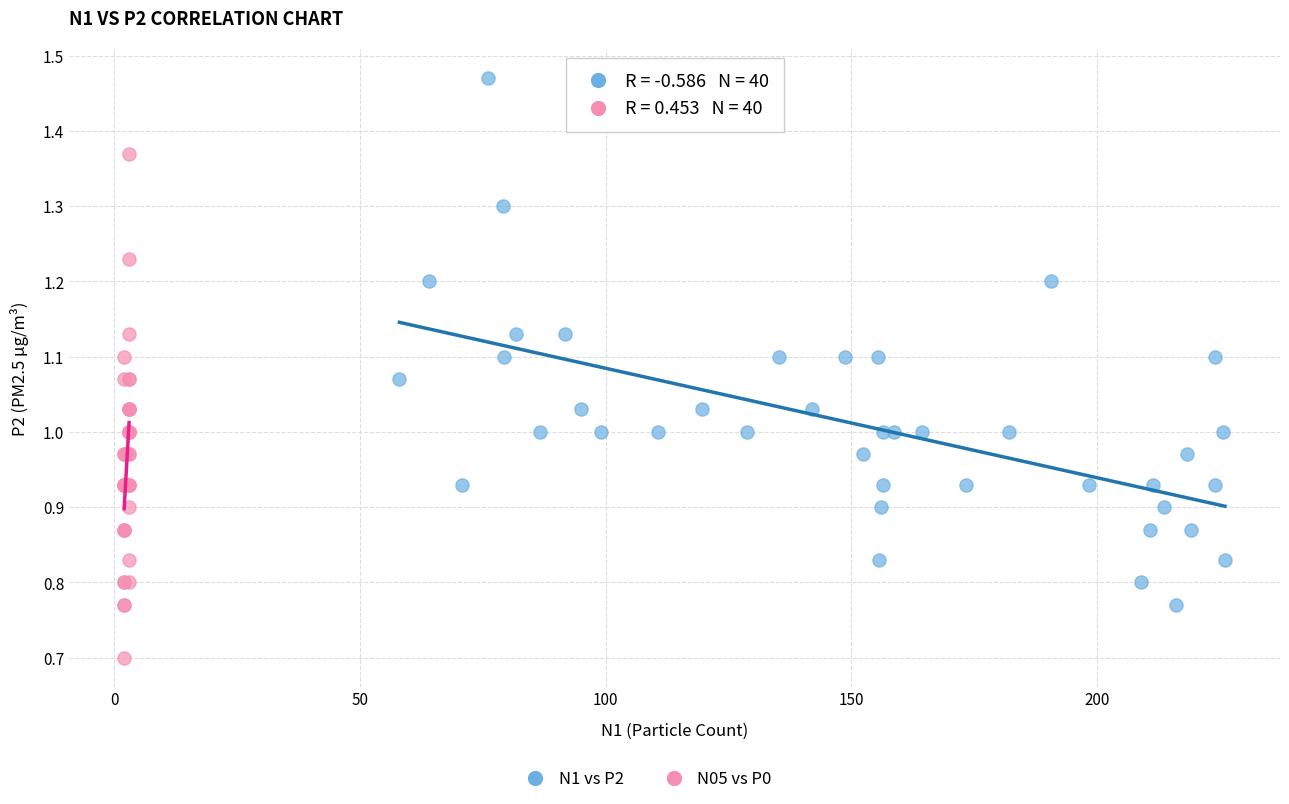

Which series has the widest spread of Y values?

N1 vs P2